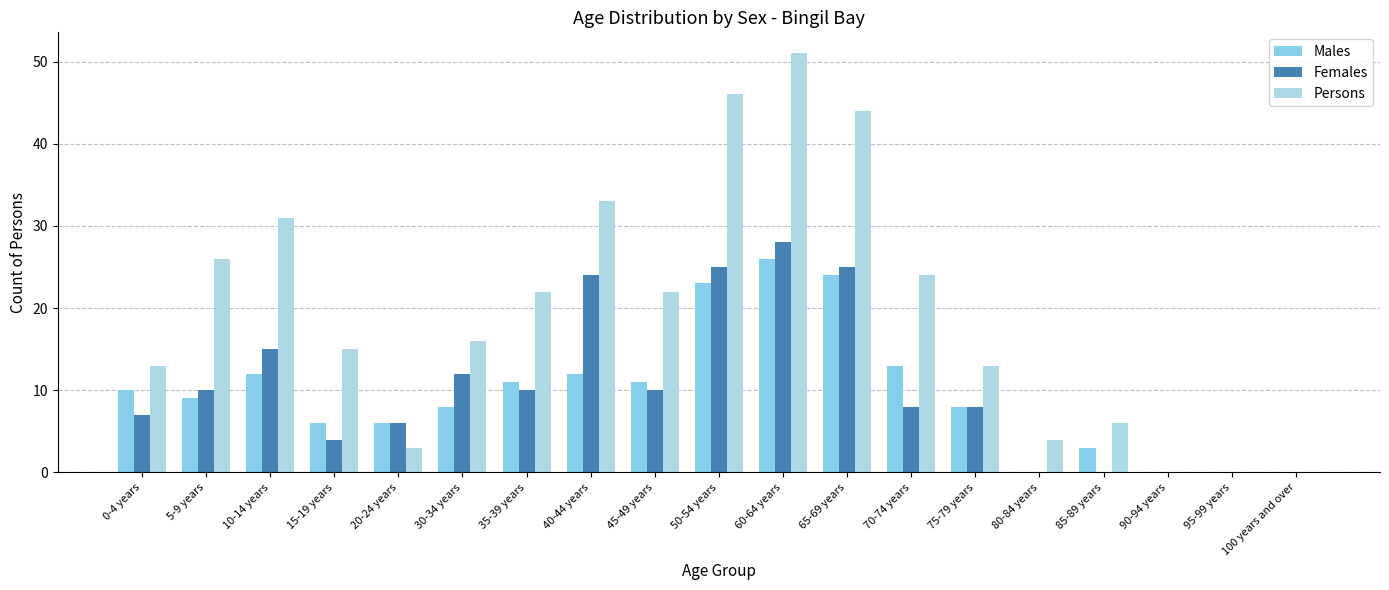

How many data points does each series have?

19